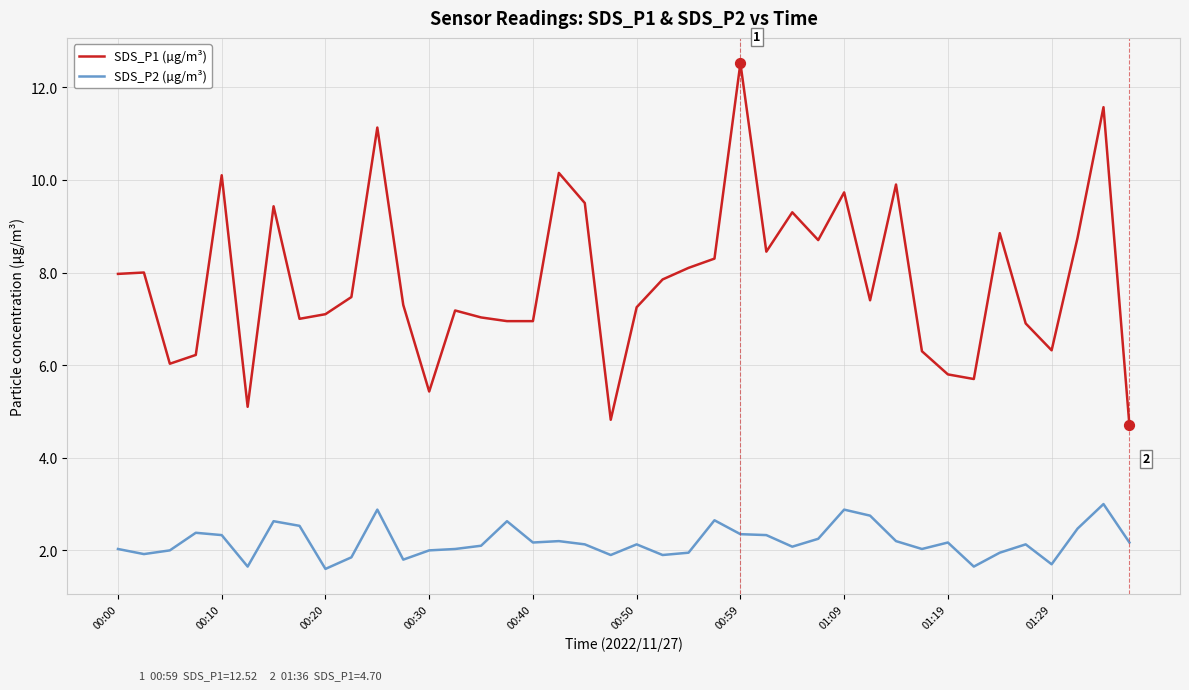

Which series has the widest spread of values?

SDS_P1 (µg/m³)